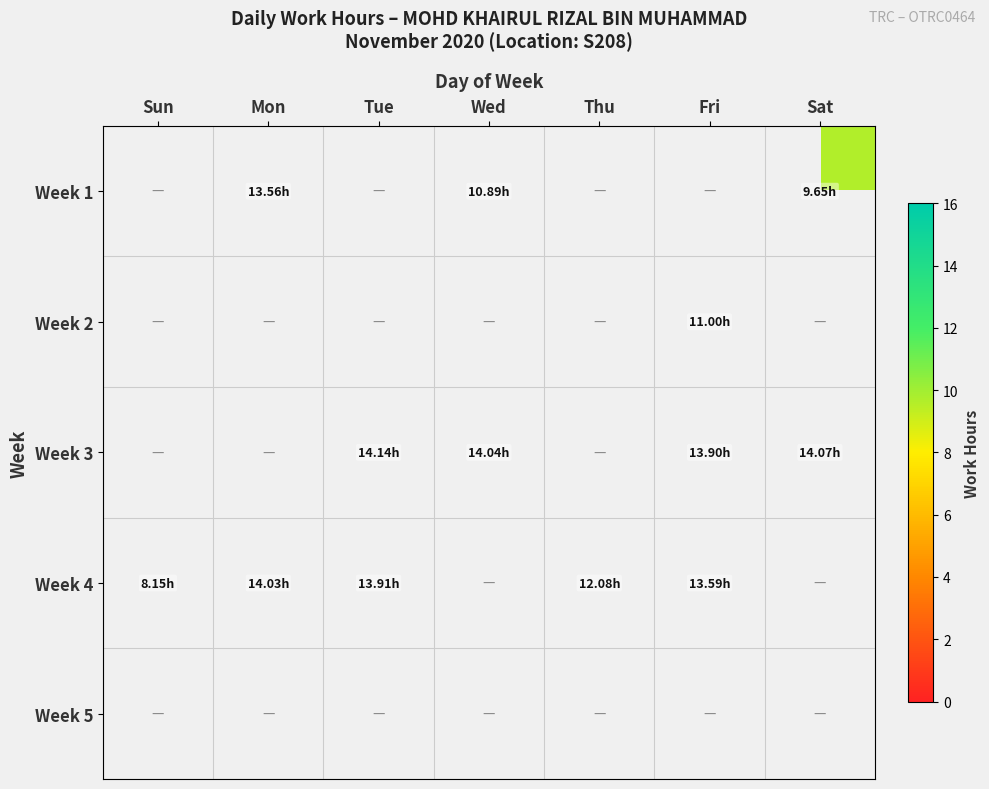

Reading left to right, extract all data points from this chart.

Week 1: Sun=0.0	Mon=13.6	Tue=0.0	Wed=10.9	Thu=0.0	Fri=0.0	Sat=9.7
Week 2: Sun=0.0	Mon=0.0	Tue=0.0	Wed=0.0	Thu=0.0	Fri=11.0	Sat=0.0
Week 3: Sun=0.0	Mon=0.0	Tue=14.1	Wed=14.0	Thu=0.0	Fri=13.9	Sat=14.1
Week 4: Sun=8.2	Mon=14.0	Tue=13.9	Wed=0.0	Thu=12.1	Fri=13.6	Sat=0.0
Week 5: Sun=0.0	Mon=0.0	Tue=0.0	Wed=0.0	Thu=0.0	Fri=0.0	Sat=0.0